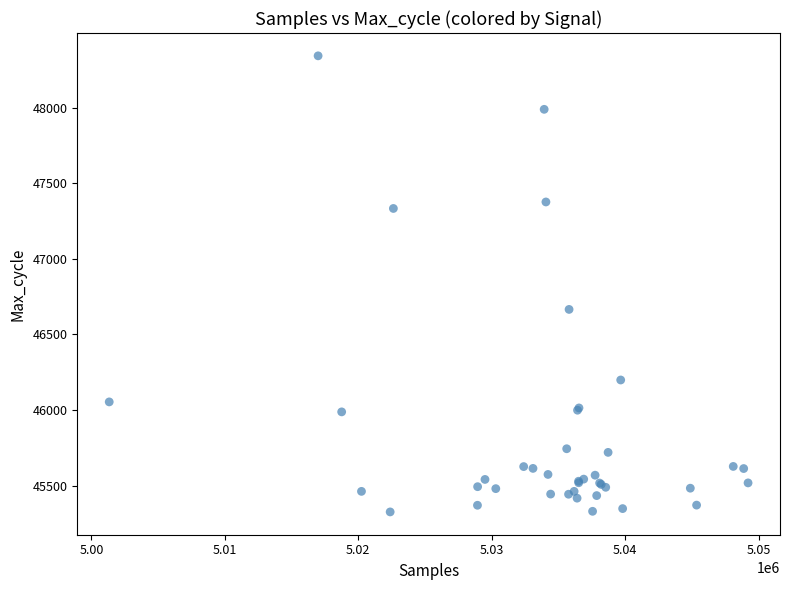

What Y value in the scatter plot is closest to 46835?

46666